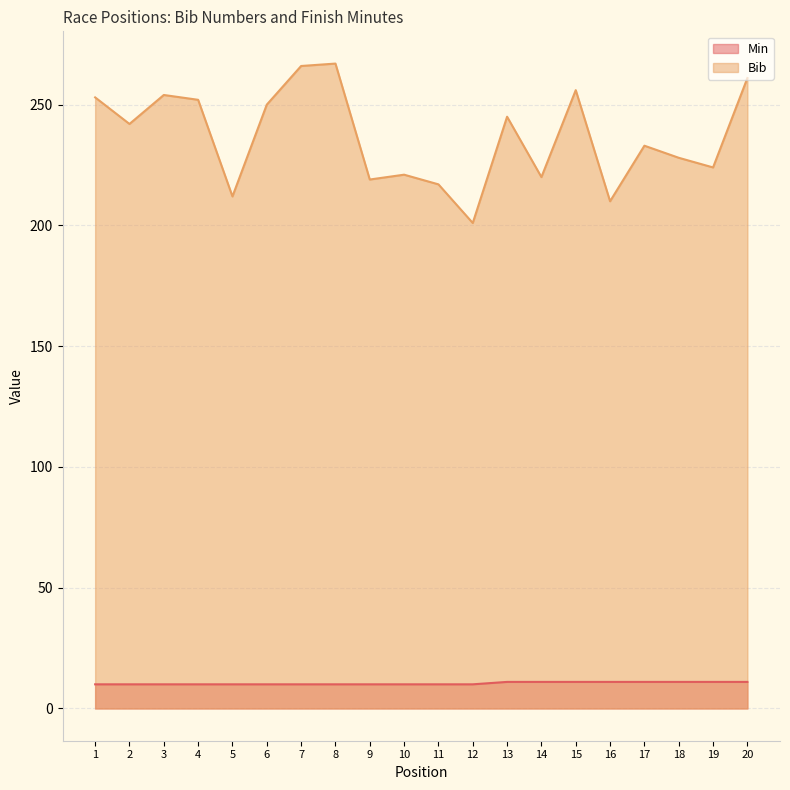

What is the total value across all series at 1?

263